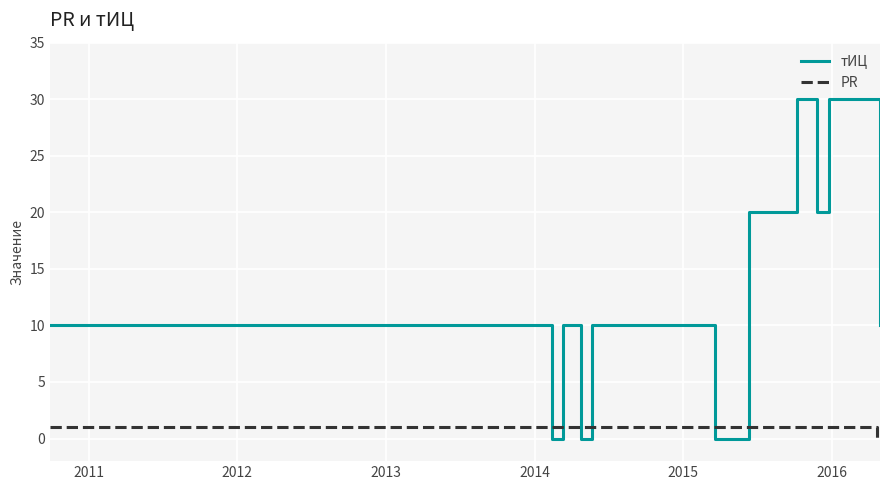

True or false: PR and тИЦ cross at least once.

True